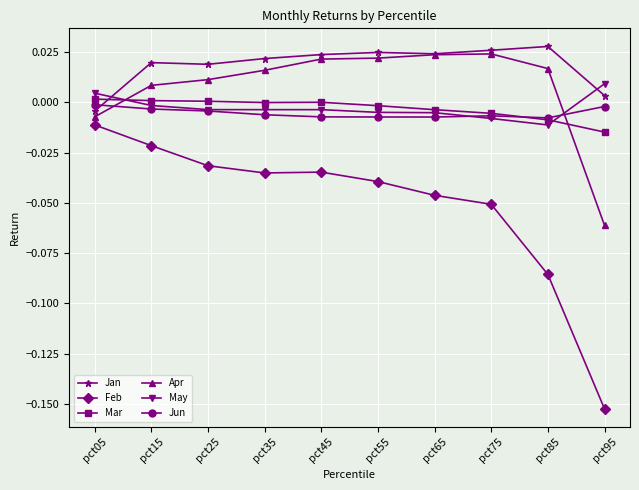

The May series shows -0.0 at pct25. True or false?

True